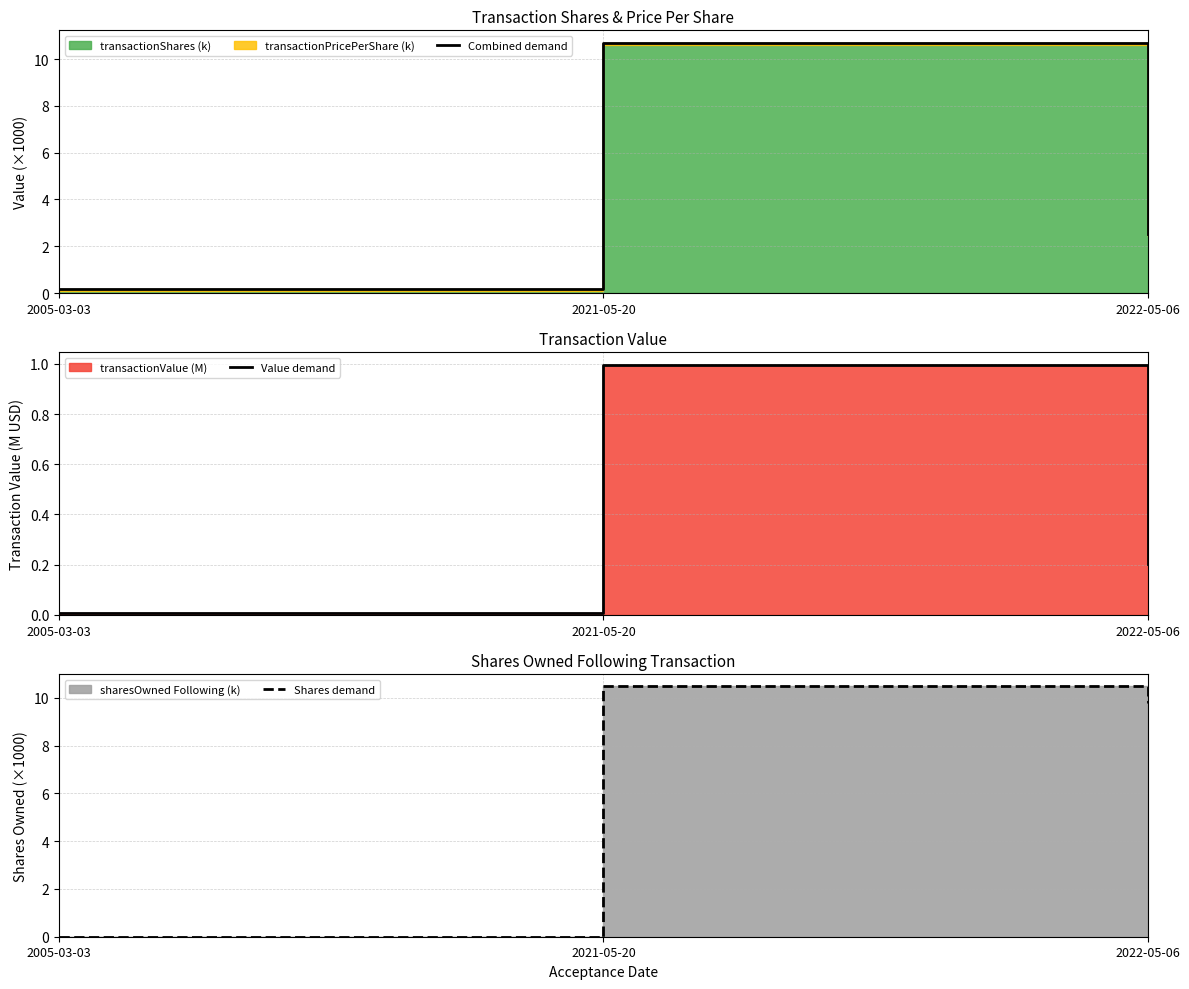

Which series has the largest total across all categories?

Shares demand